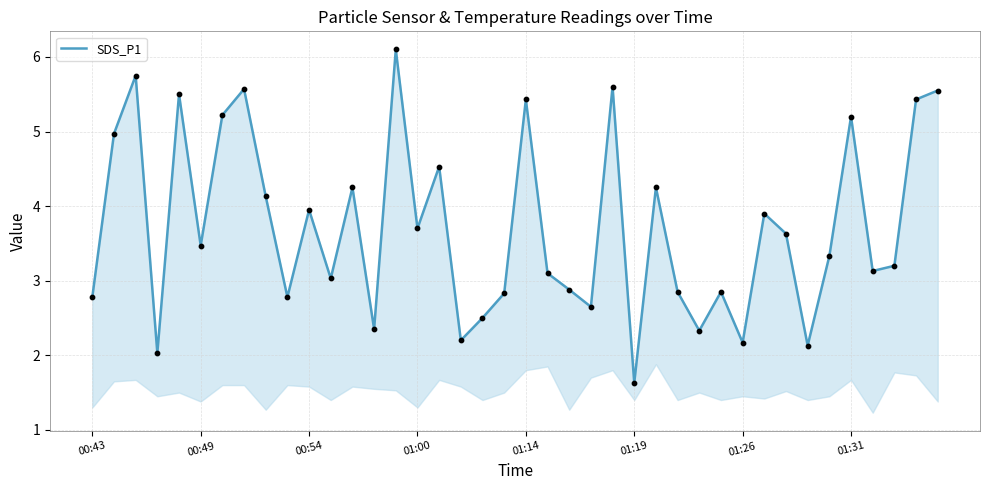

Between 18 and 16, which is larger?

16